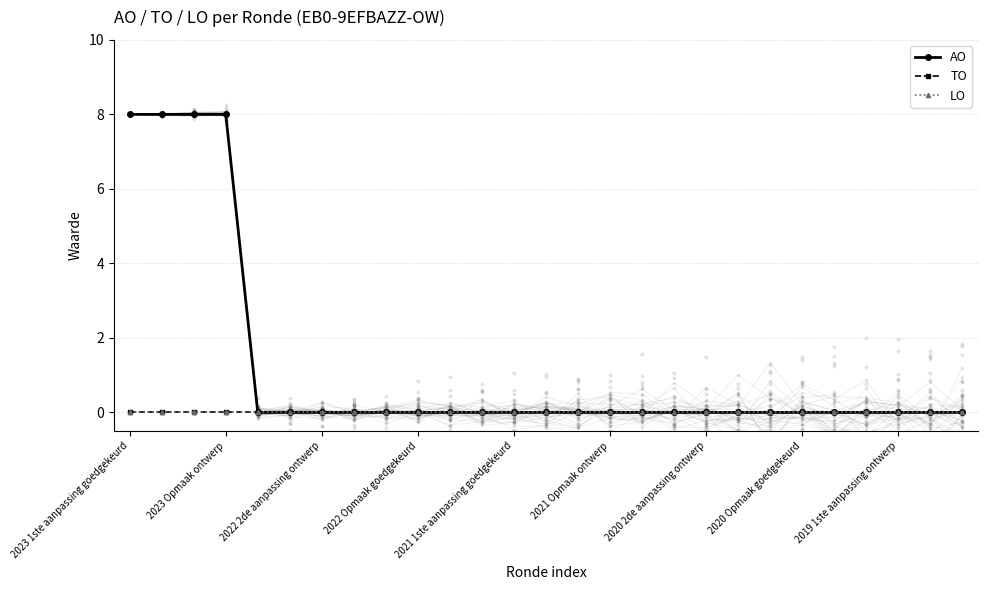

Which series has the widest spread of Y values?

AO